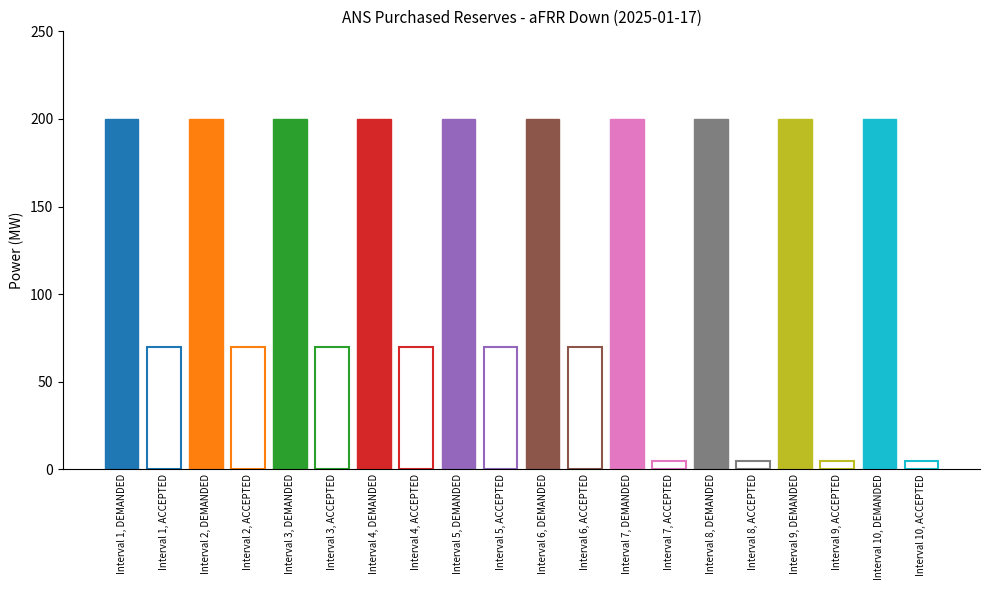

Reading left to right, list all the values displayed in this chart.

DEMANDED POWER: aFRR Down, CE OLTENIA, 00-01=200	aFRR Down, CE OLTENIA, 01-02=200	aFRR Down, CE OLTENIA, 02-03=200	aFRR Down, CE OLTENIA, 03-04=200	aFRR Down, CE OLTENIA, 04-05=200	aFRR Down, CE OLTENIA, 05-06=200	aFRR Down, CE OLTENIA, 06-07=200	aFRR Down, CE OLTENIA, 07-08=200	aFRR Down, CE OLTENIA, 08-09=200	aFRR Down, CE OLTENIA, 09-10=200	aFRR Down, CE OLTENIA, 10-11=200	aFRR Down, CE OLTENIA, 11-12=200	aFRR Down, MEGALODON, 00-01=200	aFRR Down, MEGALODON, 01-02=200	aFRR Down, MEGALODON, 02-03=200	aFRR Down, MEGALODON, 03-04=200	aFRR Down, MEGALODON, 04-05=200	aFRR Down, MEGALODON, 05-06=200	aFRR Down, MEGALODON, 06-07=200	aFRR Down, MEGALODON, 07-08=200
ACCEPTED_POWER: aFRR Down, CE OLTENIA, 00-01=70	aFRR Down, CE OLTENIA, 01-02=70	aFRR Down, CE OLTENIA, 02-03=70	aFRR Down, CE OLTENIA, 03-04=70	aFRR Down, CE OLTENIA, 04-05=70	aFRR Down, CE OLTENIA, 05-06=70	aFRR Down, CE OLTENIA, 06-07=70	aFRR Down, CE OLTENIA, 07-08=70	aFRR Down, CE OLTENIA, 08-09=70	aFRR Down, CE OLTENIA, 09-10=70	aFRR Down, CE OLTENIA, 10-11=70	aFRR Down, CE OLTENIA, 11-12=70	aFRR Down, MEGALODON, 00-01=5	aFRR Down, MEGALODON, 01-02=5	aFRR Down, MEGALODON, 02-03=5	aFRR Down, MEGALODON, 03-04=5	aFRR Down, MEGALODON, 04-05=5	aFRR Down, MEGALODON, 05-06=5	aFRR Down, MEGALODON, 06-07=5	aFRR Down, MEGALODON, 07-08=5